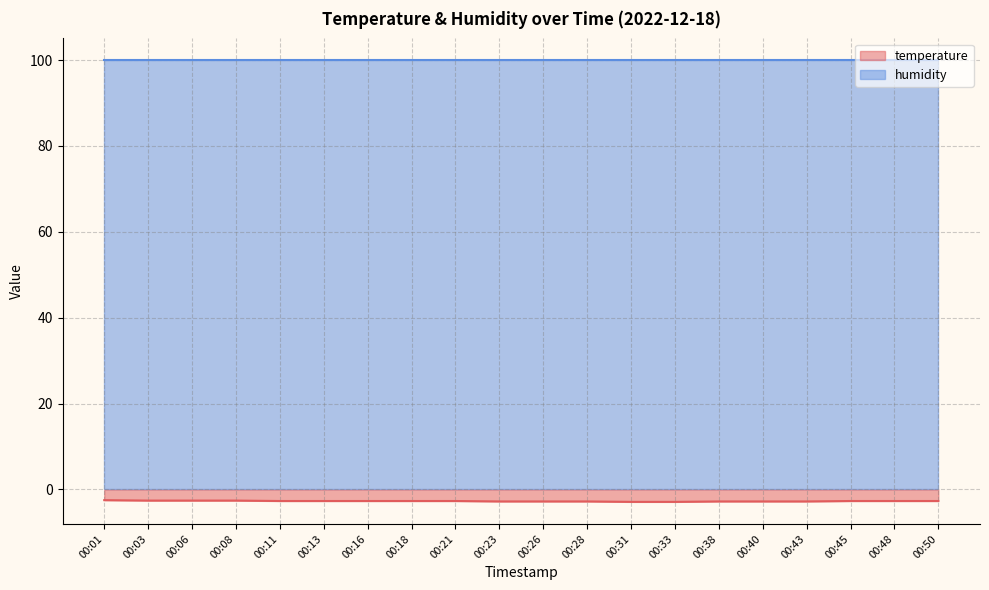

Rank the categories by value from highest to lowest.

00:01, 00:03, 00:06, 00:08, 00:11, 00:13, 00:16, 00:18, 00:21, 00:45, 00:48, 00:50, 00:23, 00:26, 00:28, 00:38, 00:40, 00:43, 00:31, 00:33